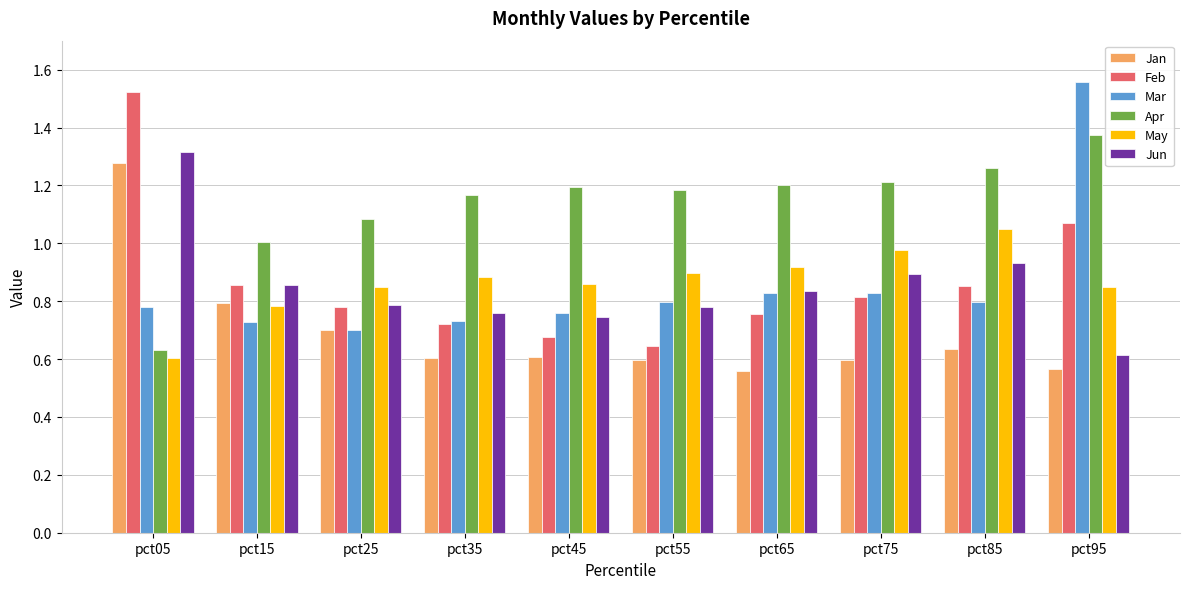

Is it true that Jun equals 0.4 at pct75?

False